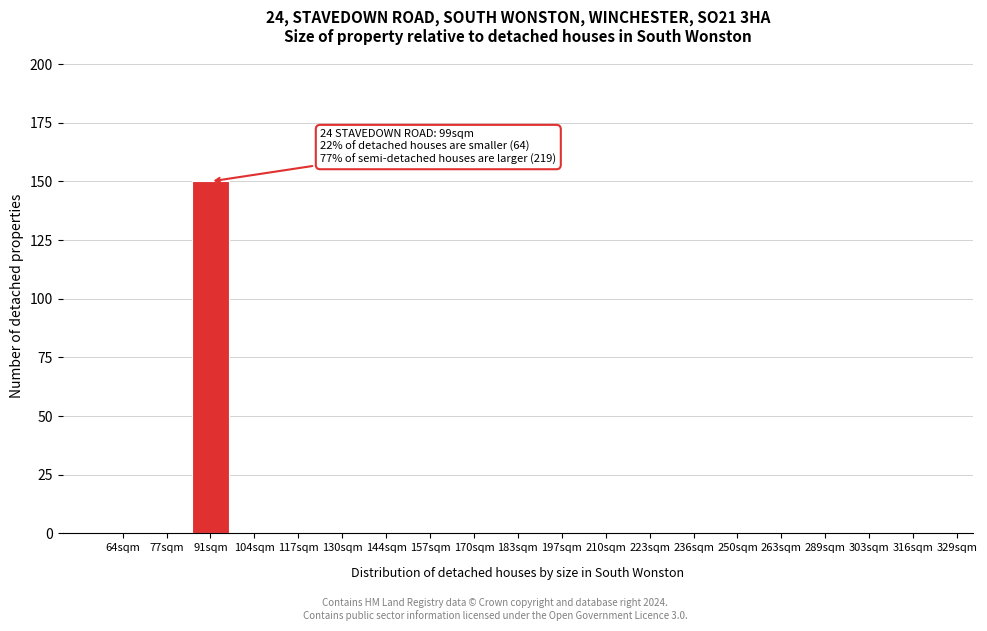

Reading left to right, extract all data points from this chart.

64sqm=0	77sqm=0	91sqm=150	104sqm=0	117sqm=0	130sqm=0	144sqm=0	157sqm=0	170sqm=0	183sqm=0	197sqm=0	210sqm=0	223sqm=0	236sqm=0	250sqm=0	263sqm=0	289sqm=0	303sqm=0	316sqm=0